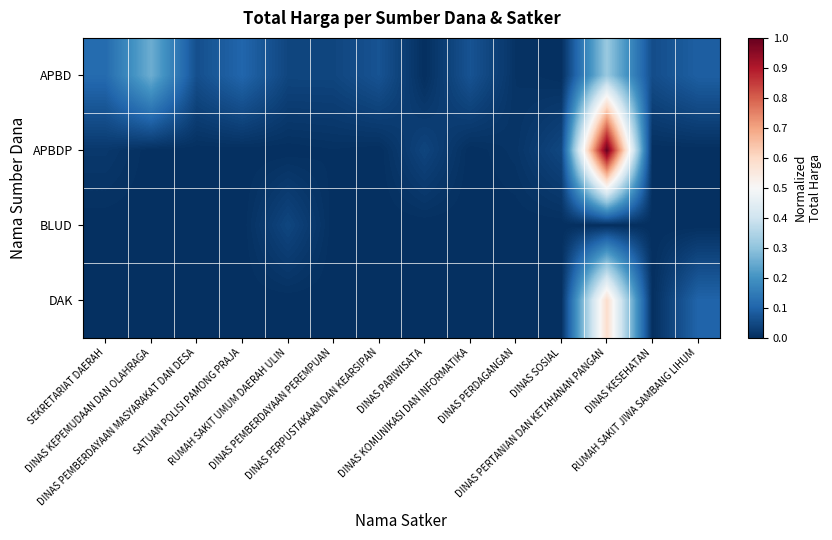

Rank the series at RUMAH SAKIT UMUM DAERAH ULIN from lowest to highest value.

APBDP, DAK, APBD, BLUD